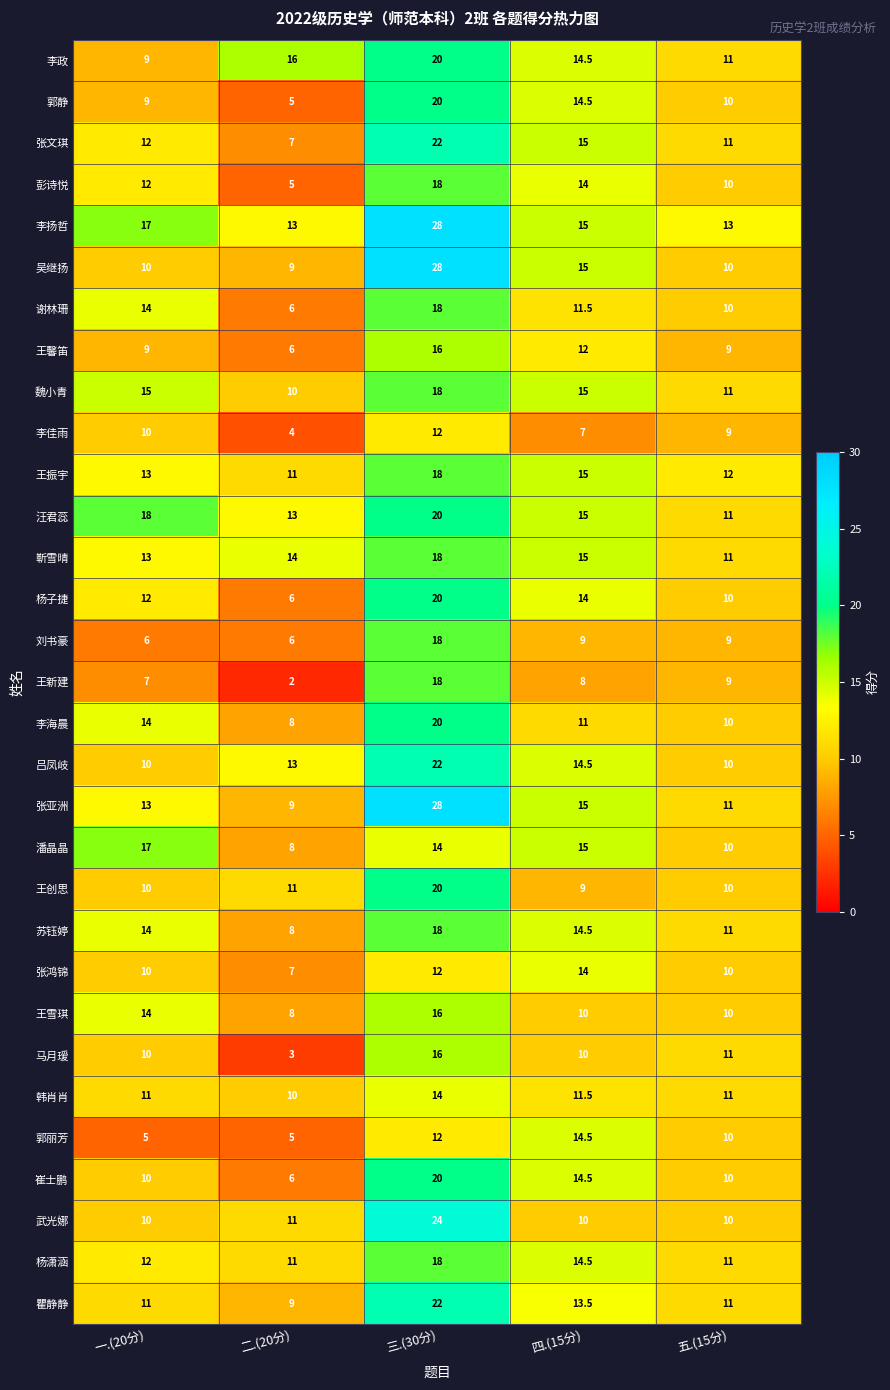

What is the difference between the maximum and minimum values in the 王振宇 series?

7.0